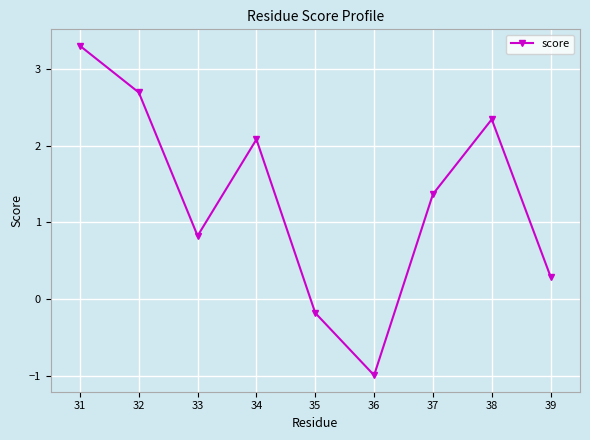

How many values are below zero?

2